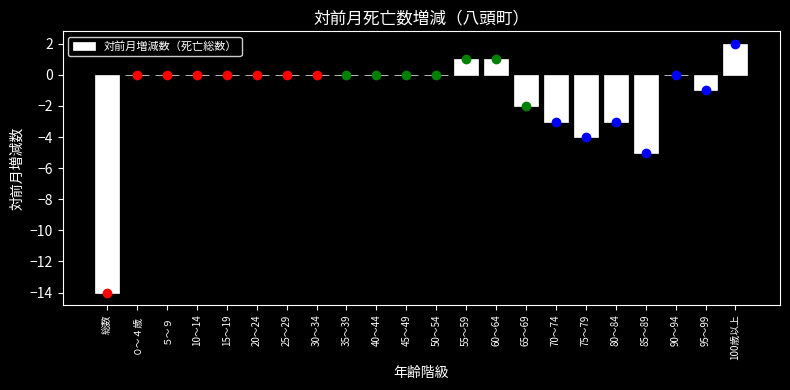

Reading right to left, what are all the values shown in this chart?

100歳以上=2	95～99=-1	90～94=0	85～89=-5	80～84=-3	75～79=-4	70～74=-3	65～69=-2	60～64=1	55～59=1	50～54=0	45～49=0	40～44=0	35～39=0	30～34=0	25～29=0	20～24=0	15～19=0	10～14=0	５～９=0	０～４歳=0	総数=-14